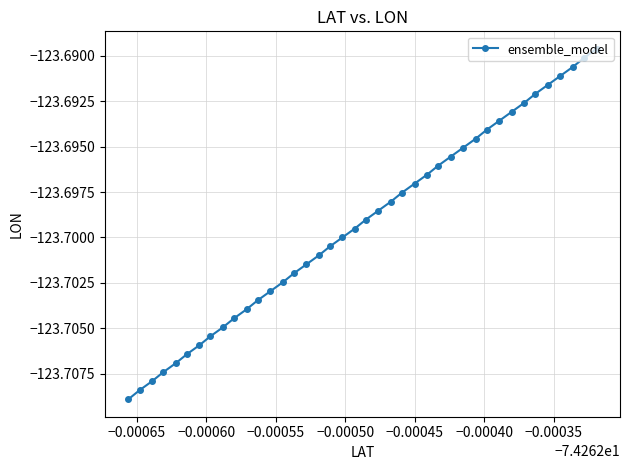

True or false: there are more than 2 points higher than both neighbors.

False